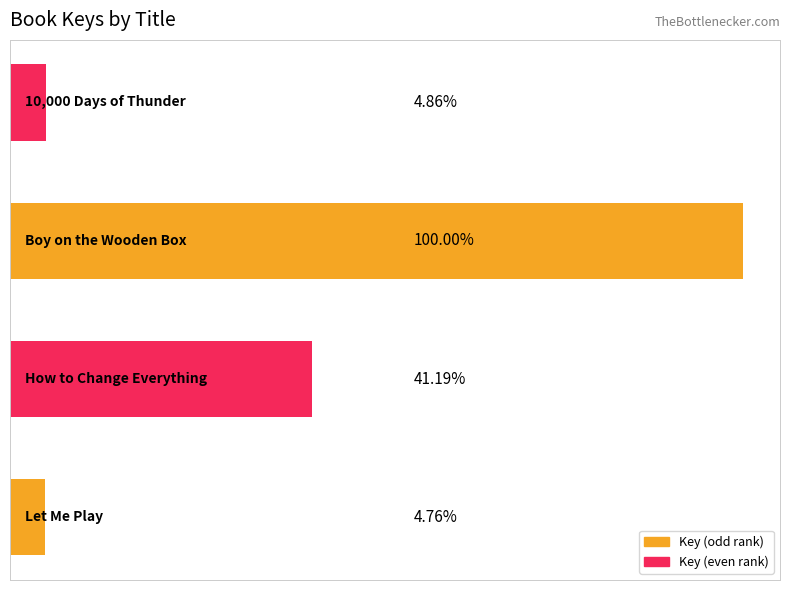

List the labels in order of value, largest first.

2, 1, 3, 0